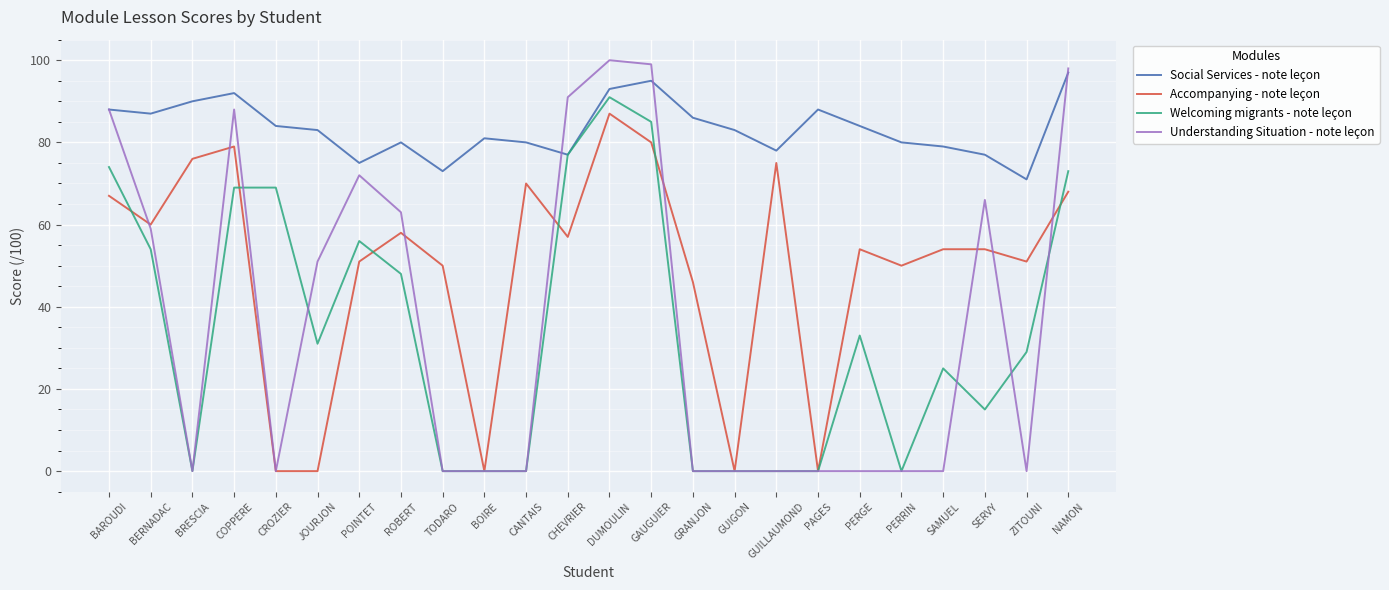

What are all the series names shown in the legend?

Social Services - note leçon, Accompanying - note leçon, Welcoming migrants - note leçon, Understanding Situation - note leçon